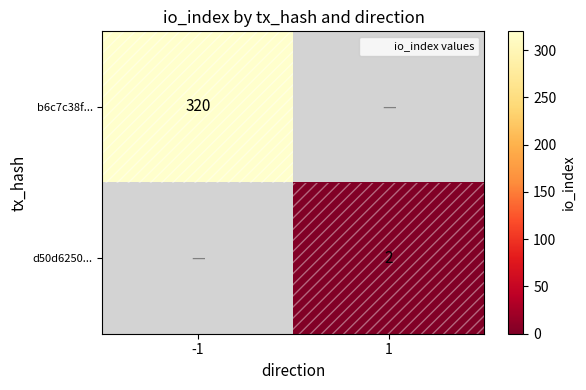

True or false: d50d6250... has a value of 1 at 1.

False